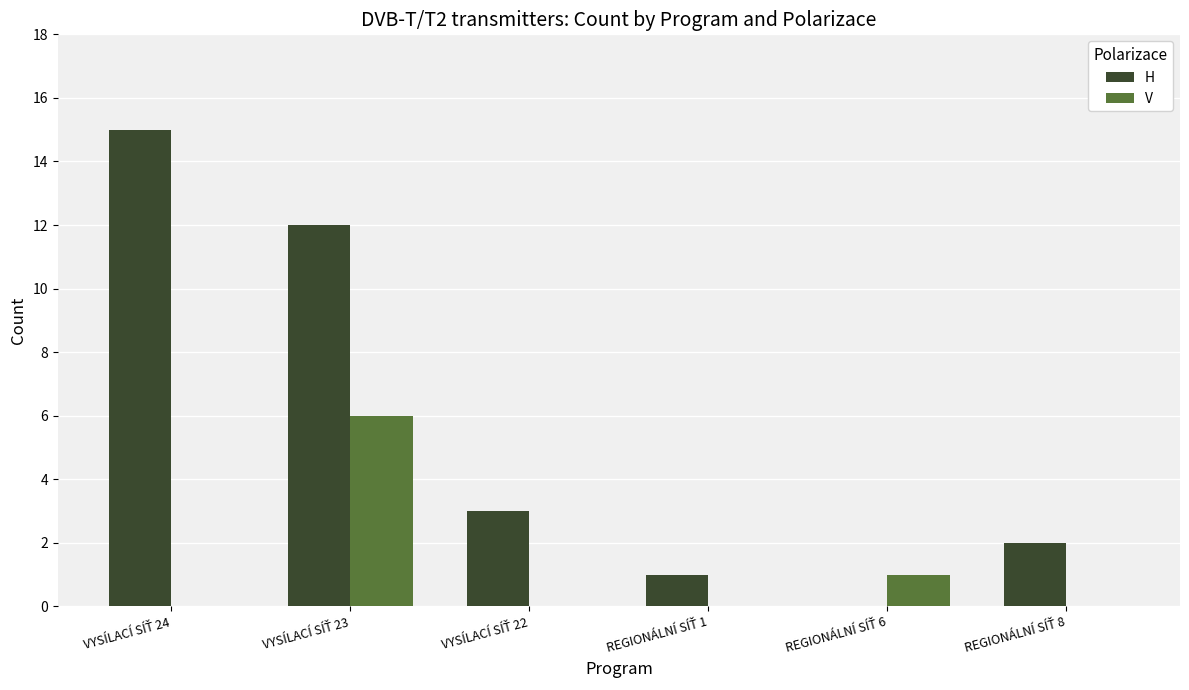

What is the sum of all V values?

7